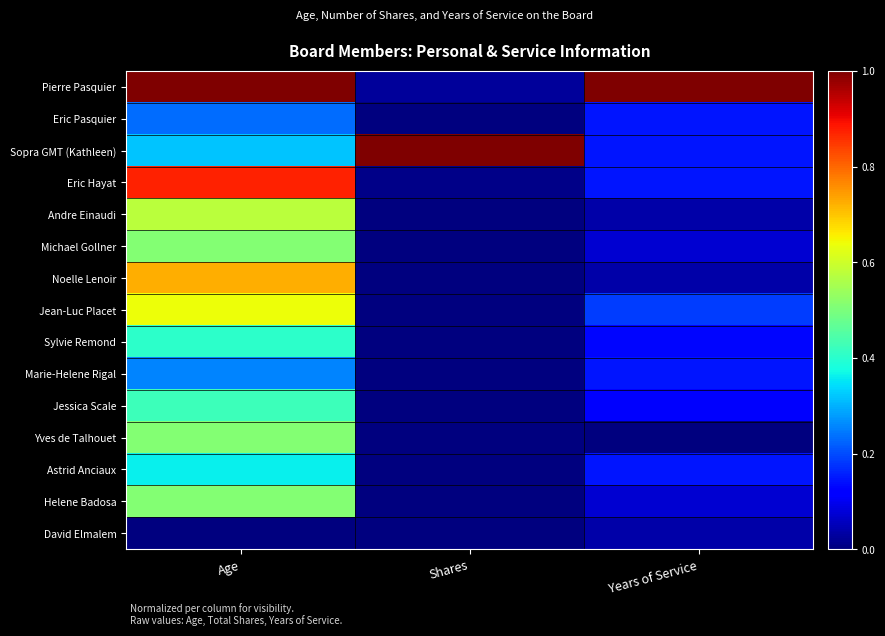

At which category is the sum across all series the highest?

Age